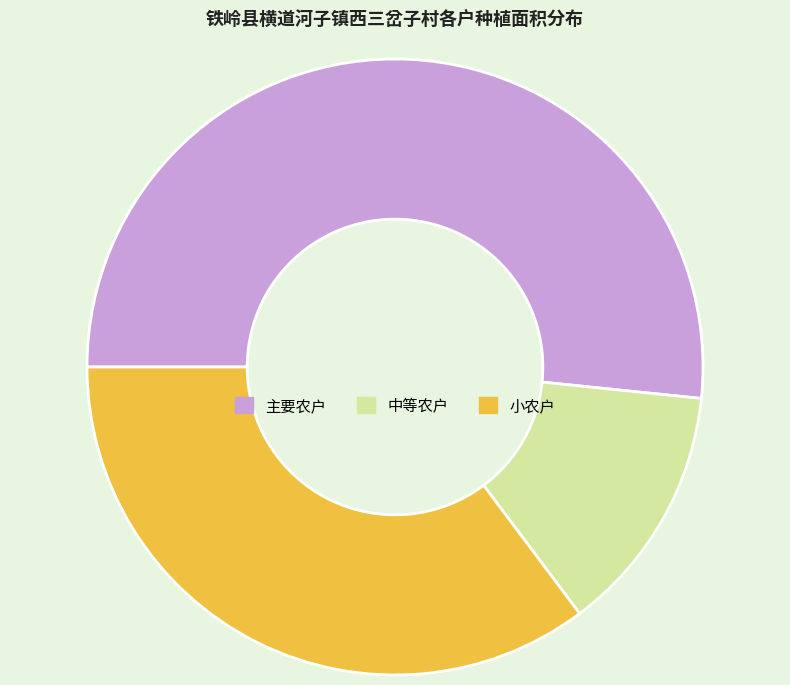

Which category has the biggest portion of the pie?

主要农户